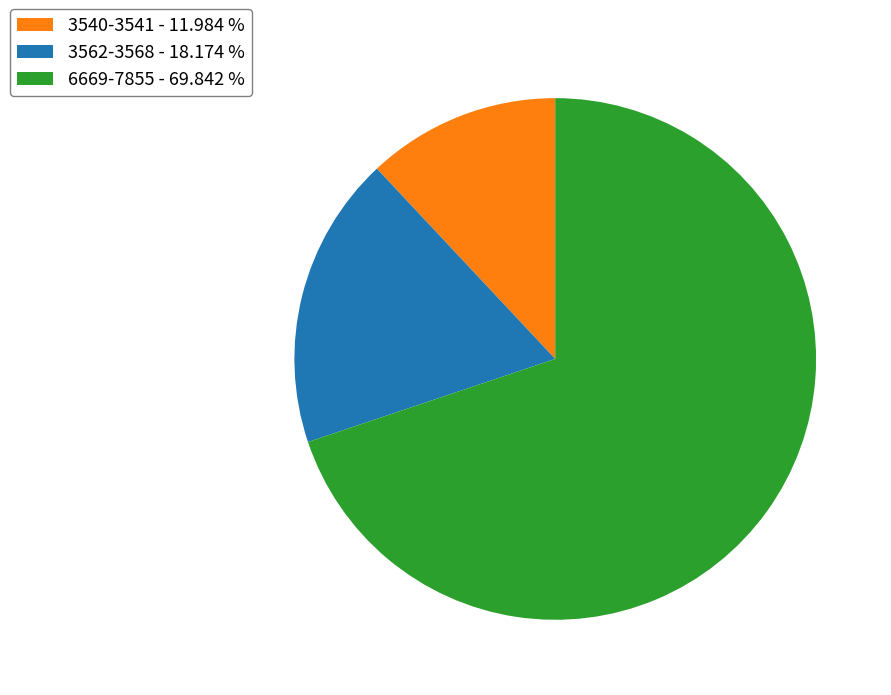

Which has a higher value, 3562-3568 - 18.174 % or 3540-3541 - 11.984 %?

3562-3568 - 18.174 %